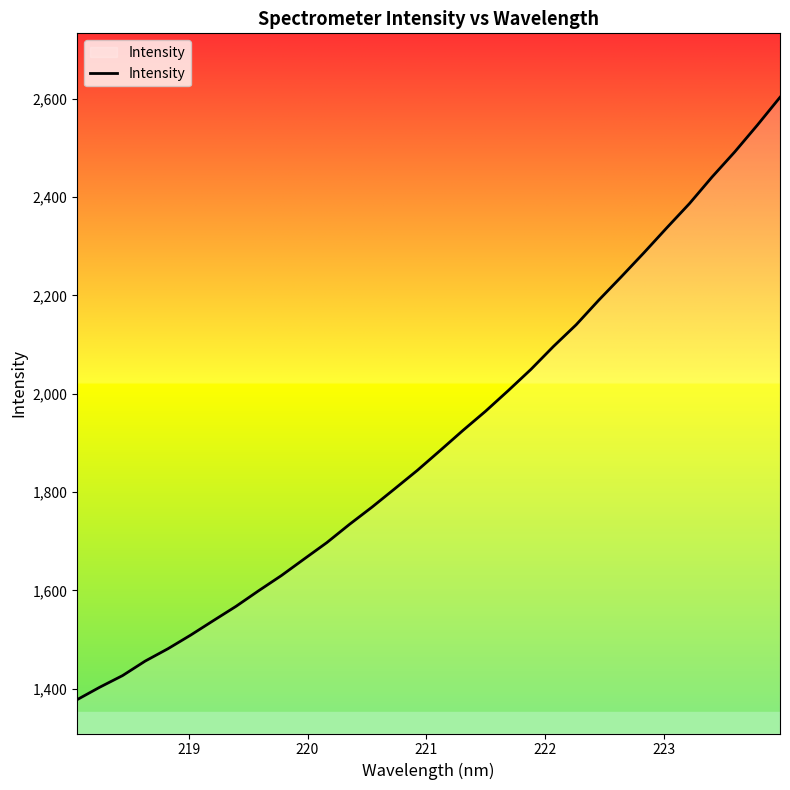

What is the difference between the maximum and minimum values?

1225.5